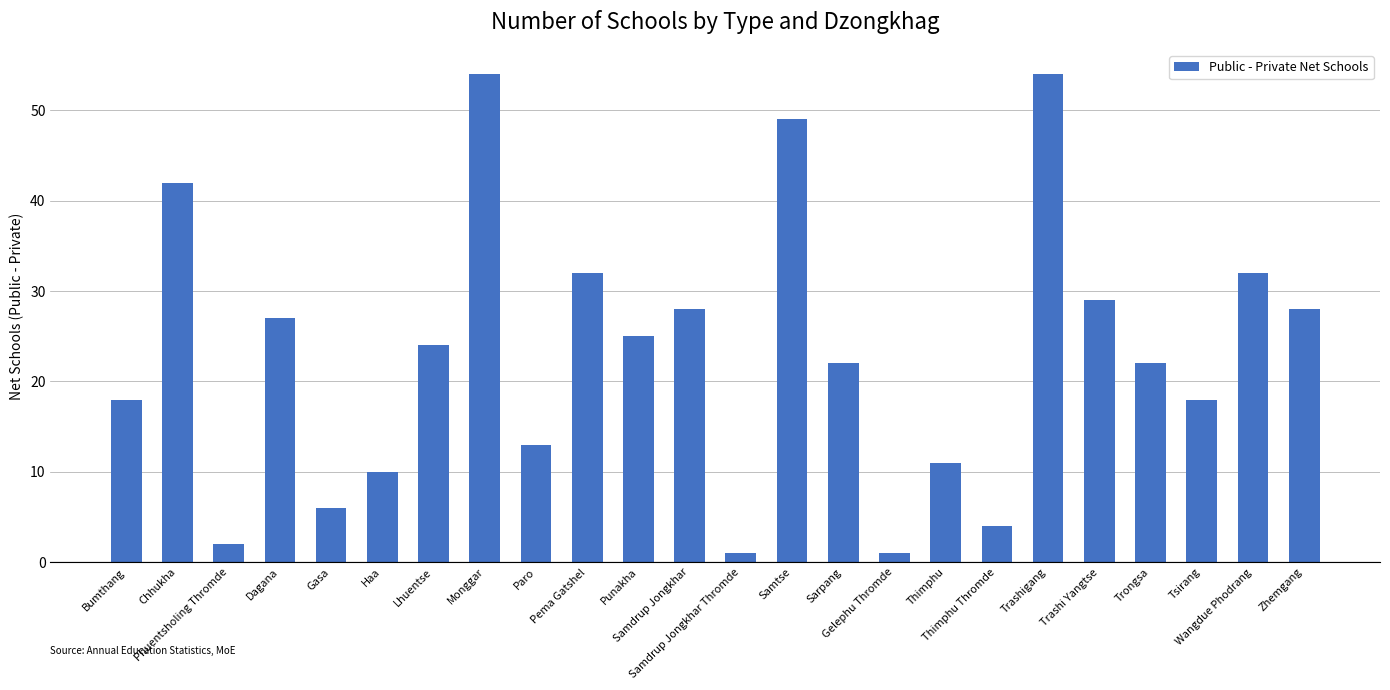

Does the chart contain any negative values?

No